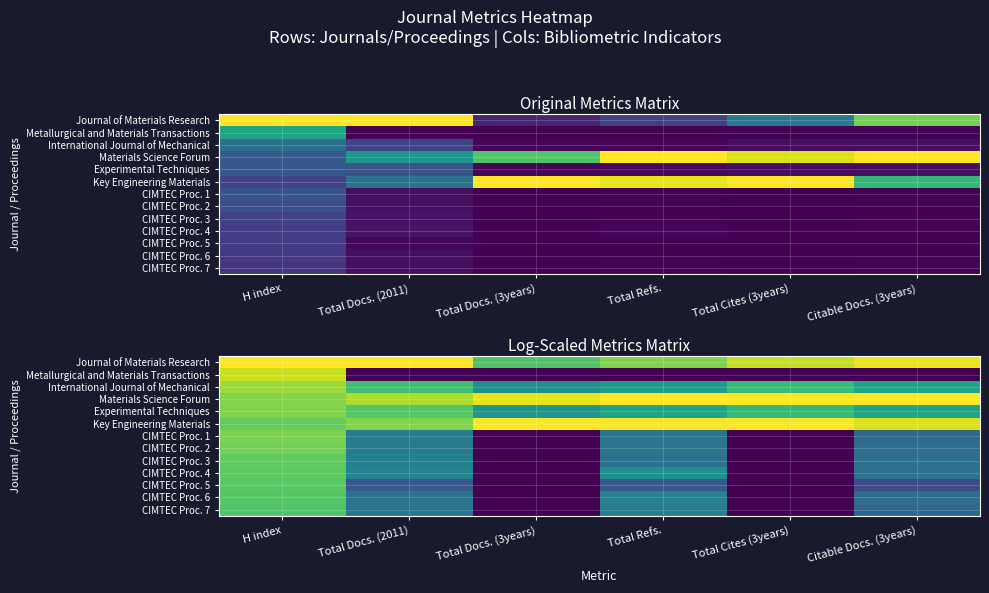

At which category is the sum across all series the highest?

H index